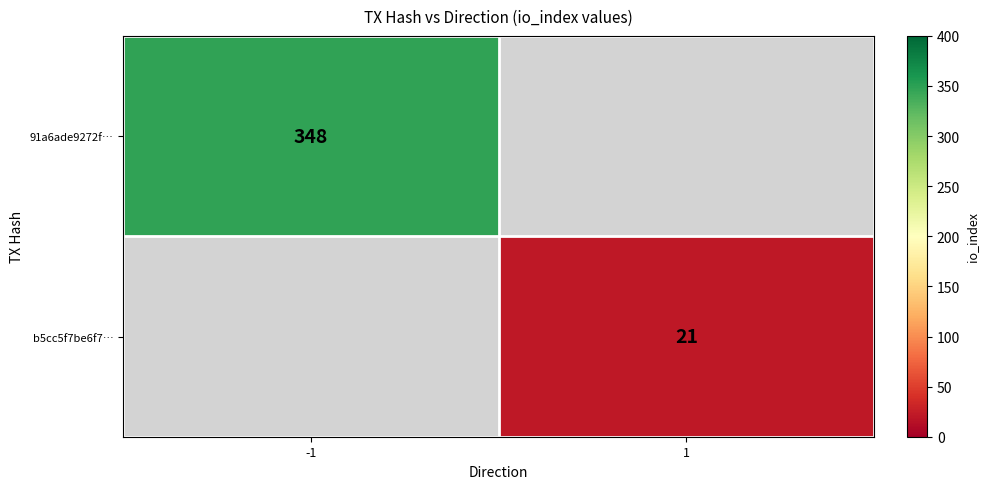

Is the value of b5cc5f7be6f7… at 1 greater than the value of 91a6ade9272f… at -1?

No